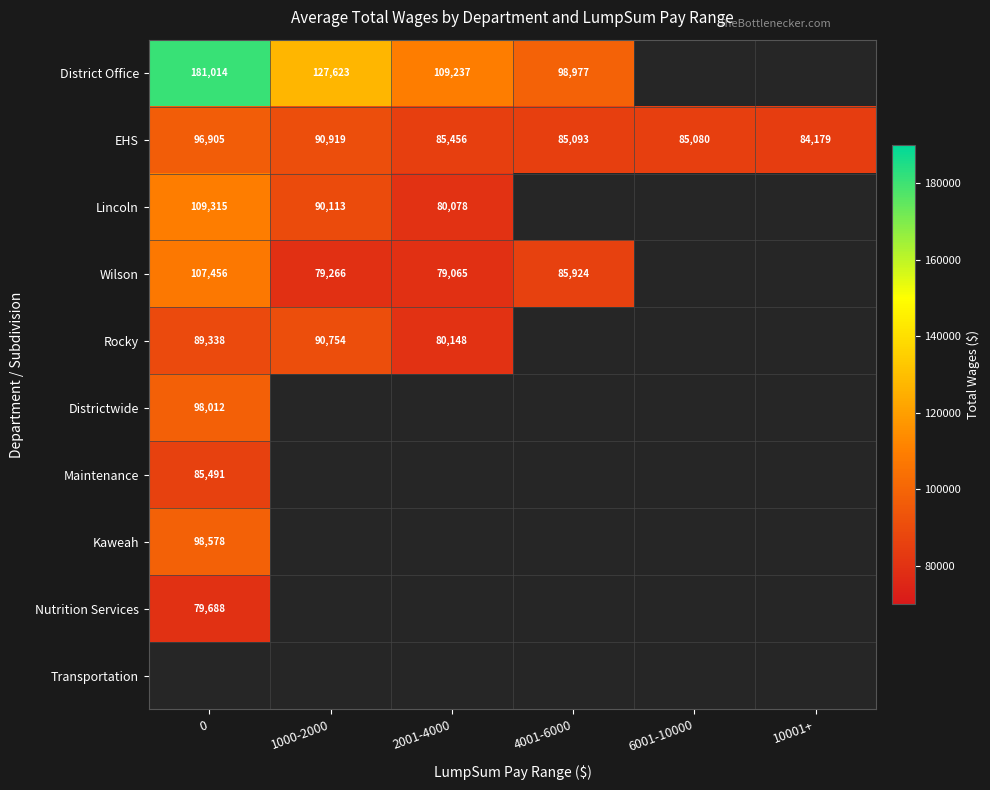

What is the highest value of the EHS series?

96905